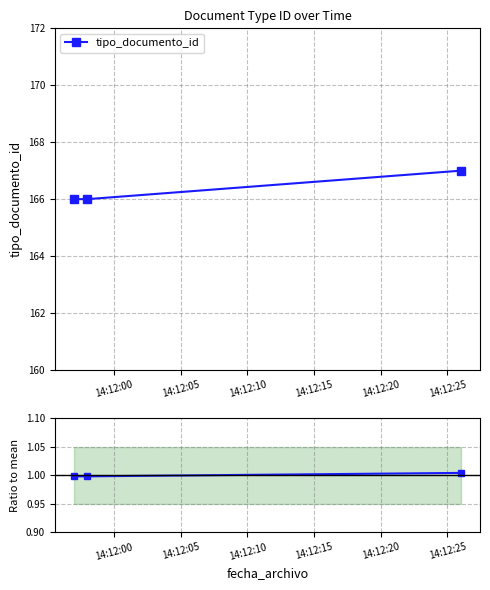

Count the number of categories in the chart.

3